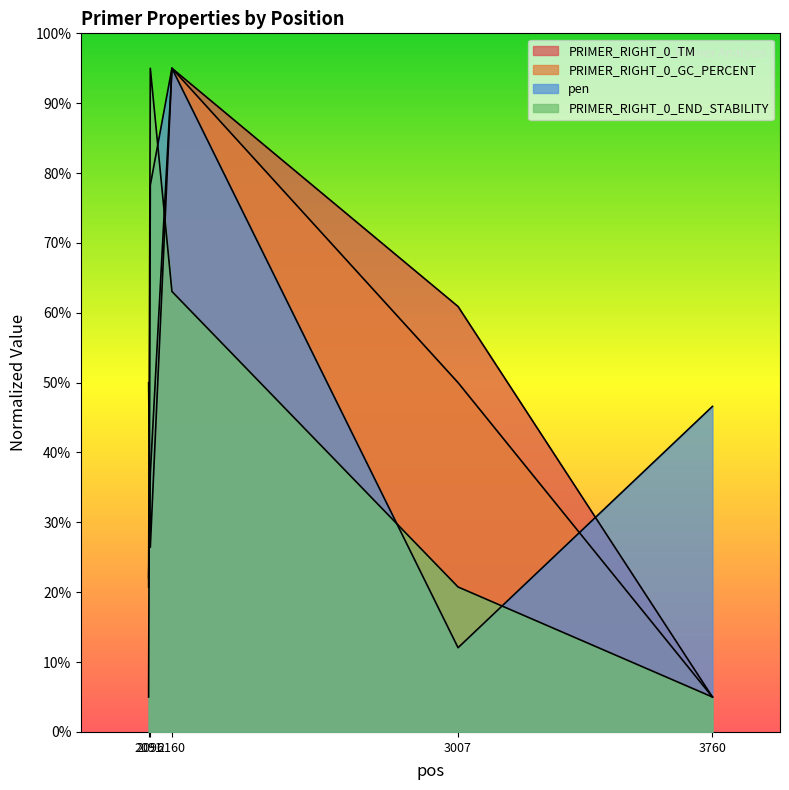

What is the minimum value for PRIMER_RIGHT_0_TM?

5.0